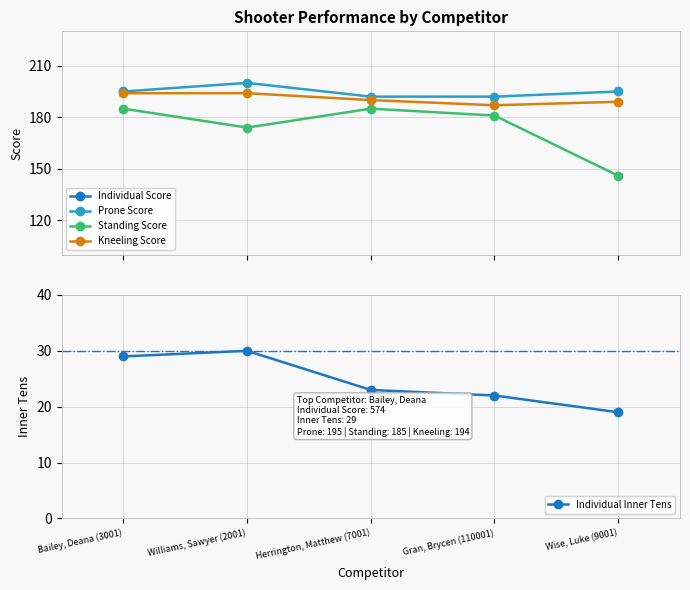

What is the difference between the Individual Inner Tens values at Gran, Brycen (110001) and Herrington, Matthew (7001)?

1